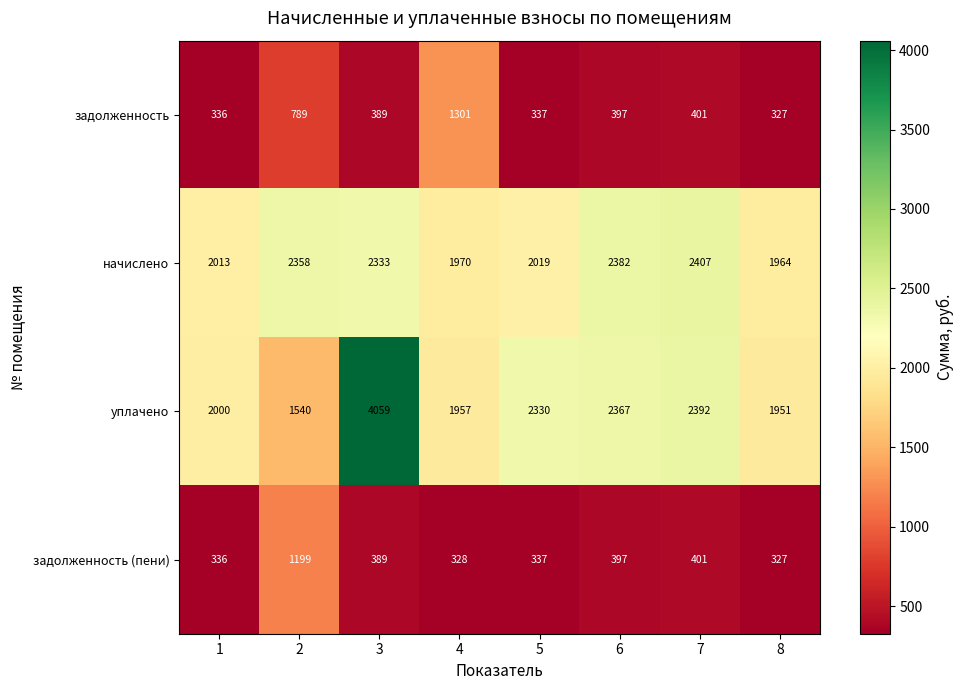

What is the sum of the начислено values at 3 and 8?

4297